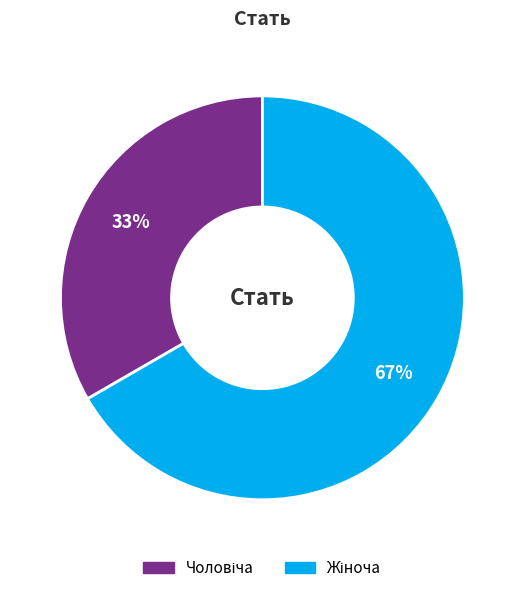

Is there a majority slice in this chart?

Yes